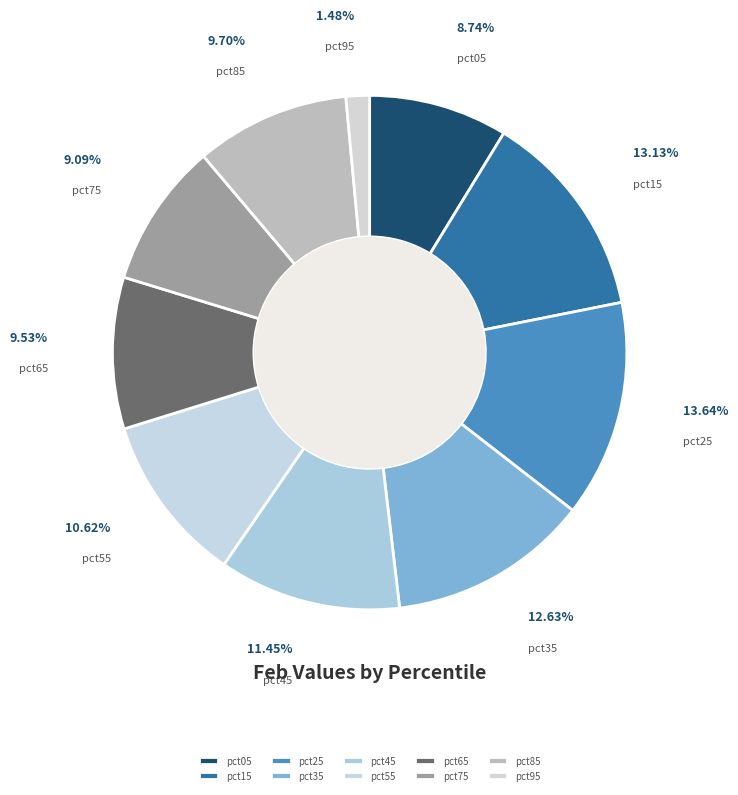

Approximately how many times larger is the value at pct25 compared to pct55?

1.3